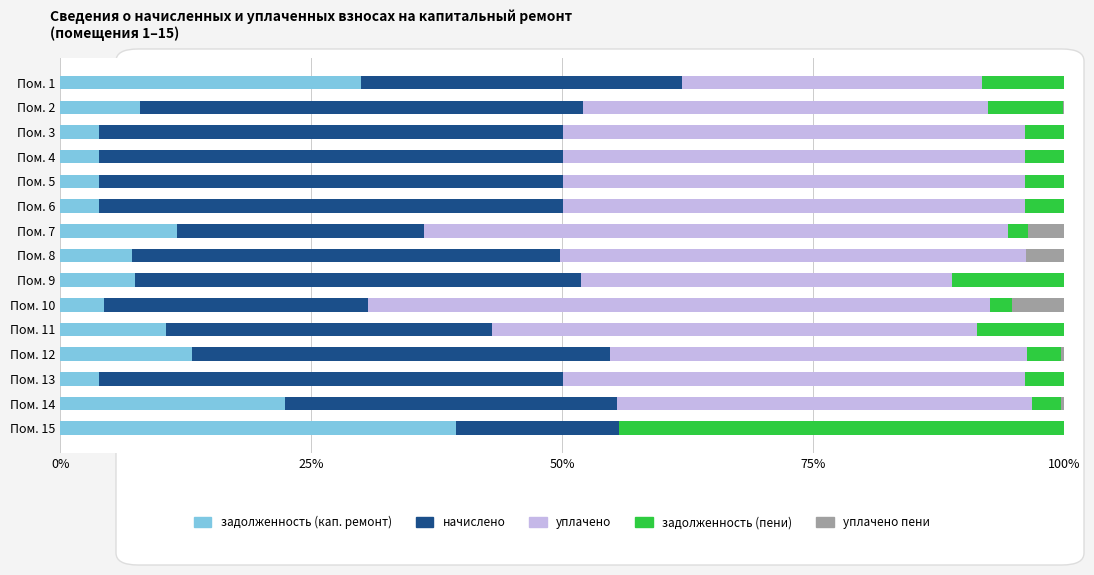

At which label does задолженность (кап. ремонт) reach its peak?

Пом. 15